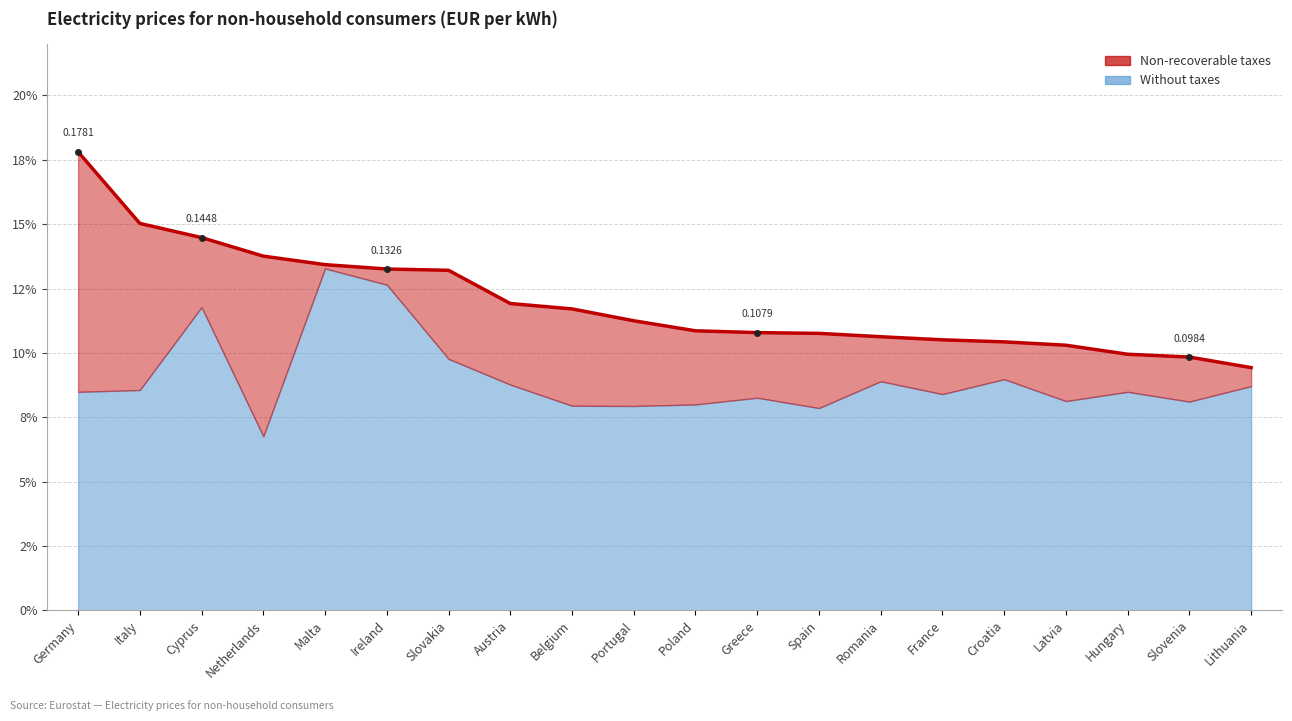

What position from the right is Belgium?

12